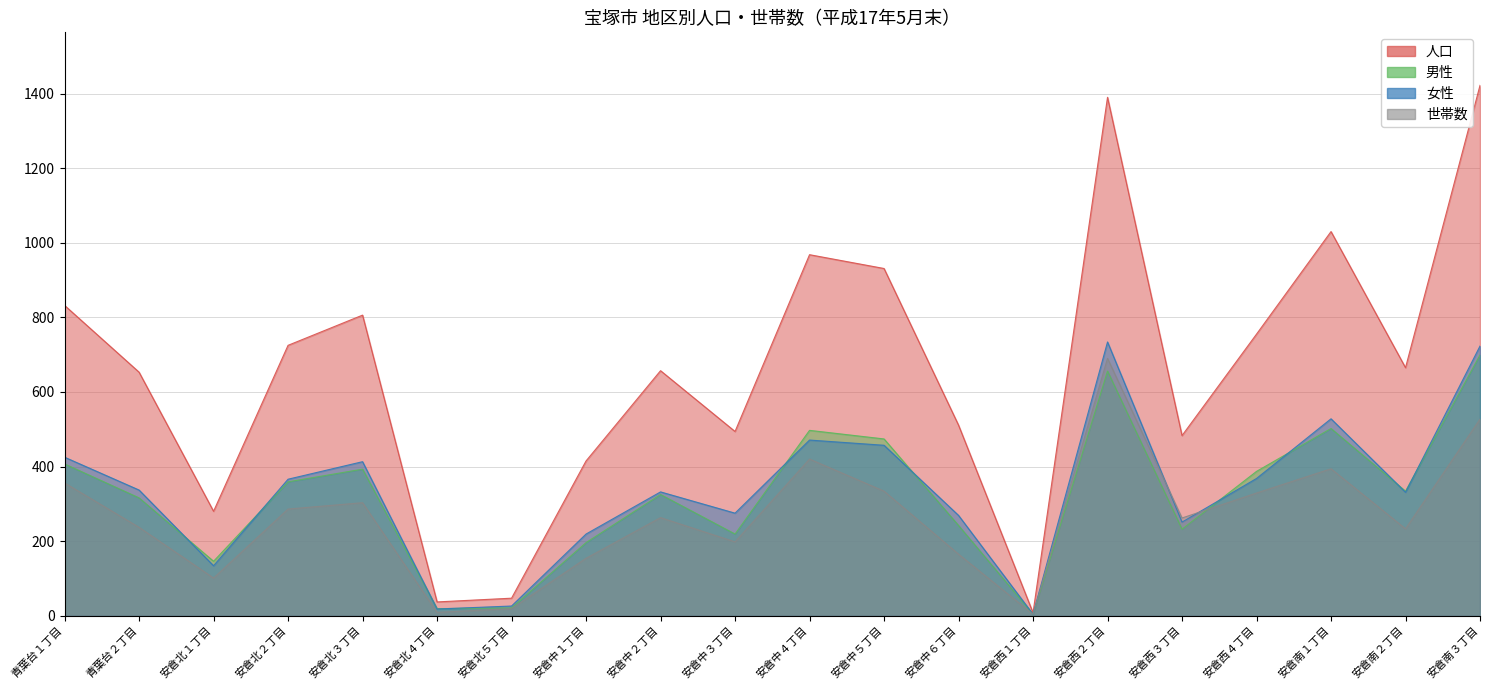

Which series has the largest range (max minus min)?

人口